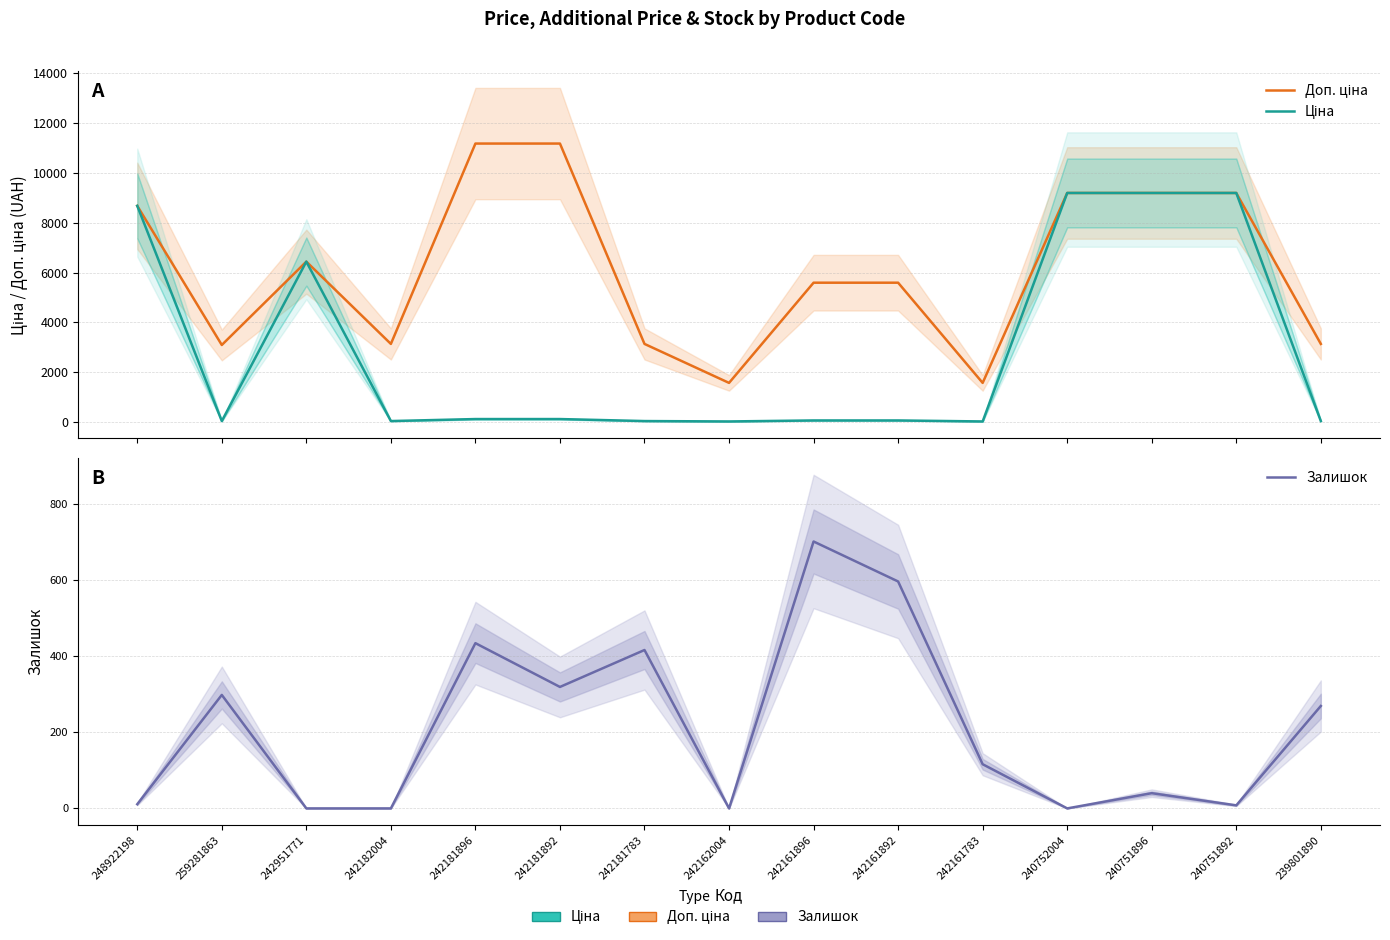

How many values in the Ціна series are below 55?

6